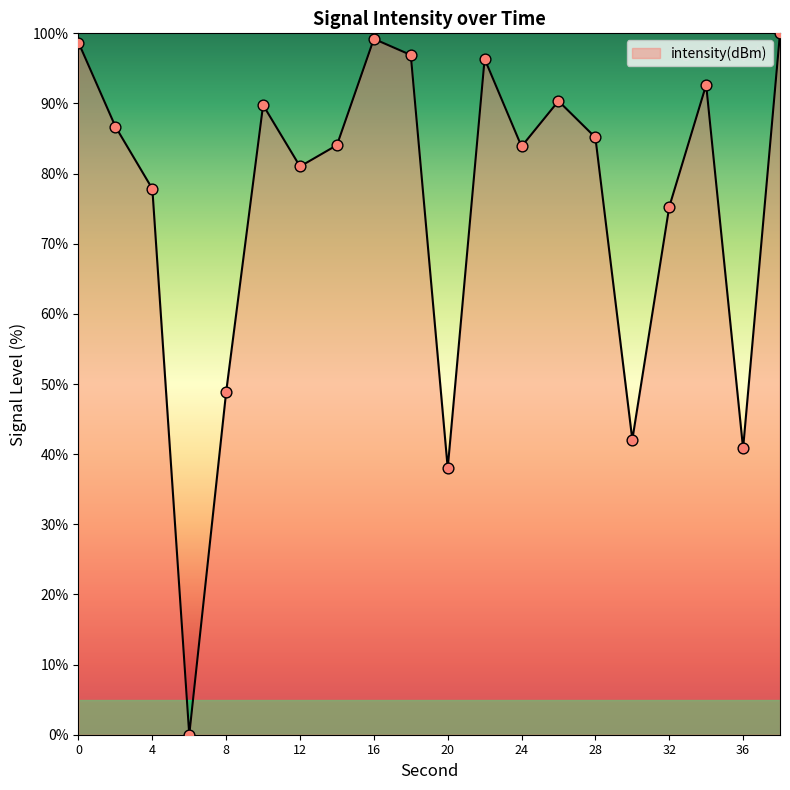

What is the difference between the maximum and minimum values?

100.0